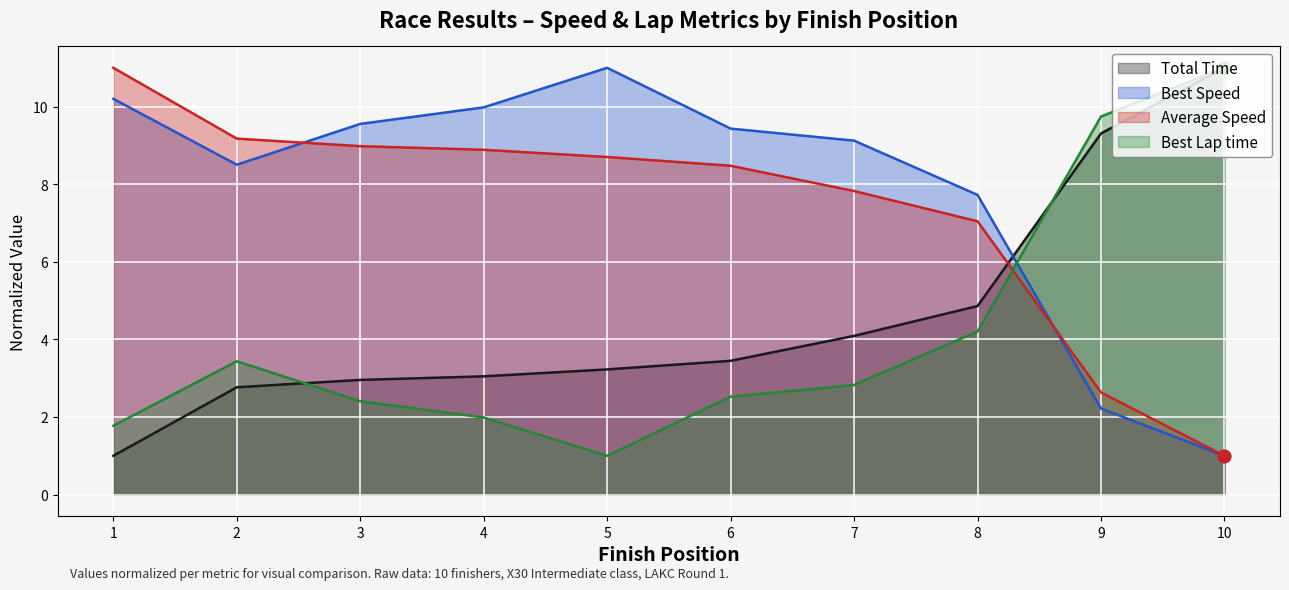

Is the value of Best Lap time at 9 greater than the value of Average Speed at 4?

Yes